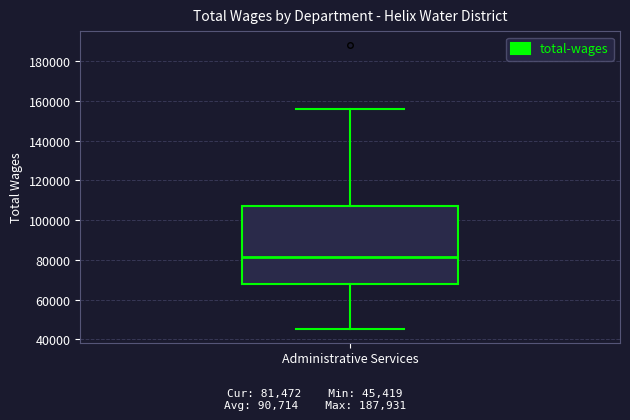

Transcribe this box plot: give where the median line is, the range the box spans, and where the two whiskers end, as read against the y-axis. The values are not printed on the chart, so give them approximately, as read against the axis.

median 82000, box 68000 to 108000, whiskers 46000 to 156000